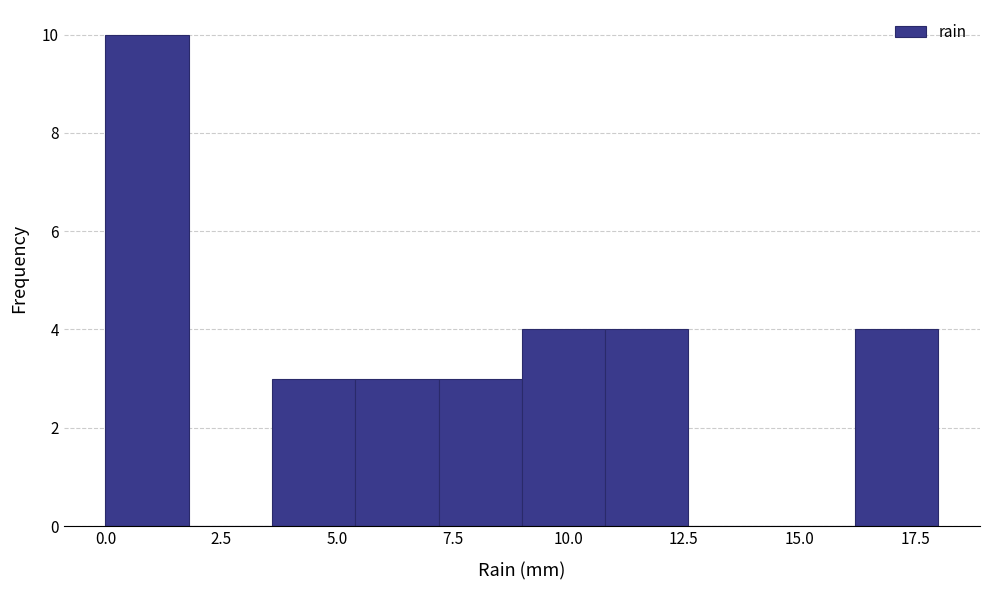

Around what value on the x-axis is the tallest bar? Give the approximate position of its centre, as read against the axis.

1.0